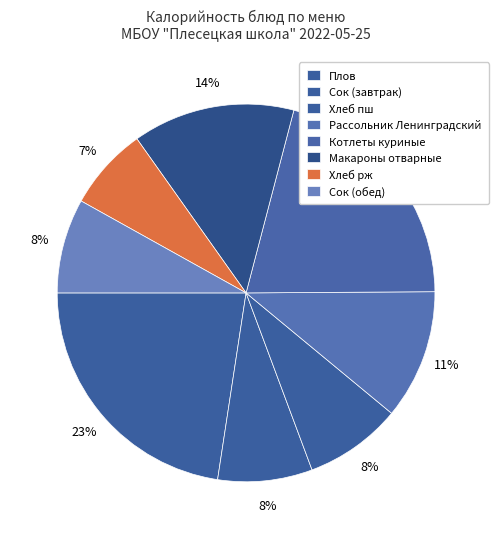

Is there a majority slice in this chart?

No